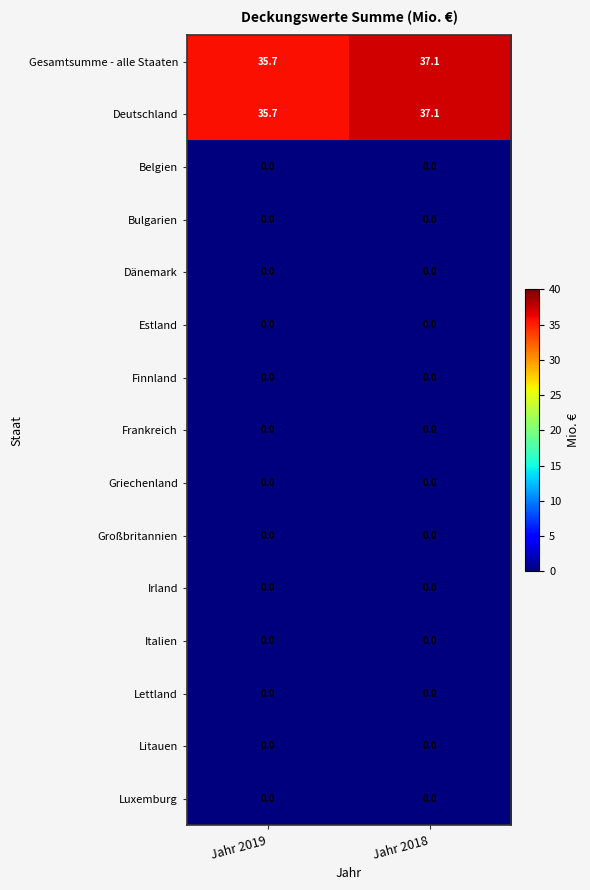

Is the value of Luxemburg at Jahr 2019 greater than the value of Deutschland at Jahr 2019?

No